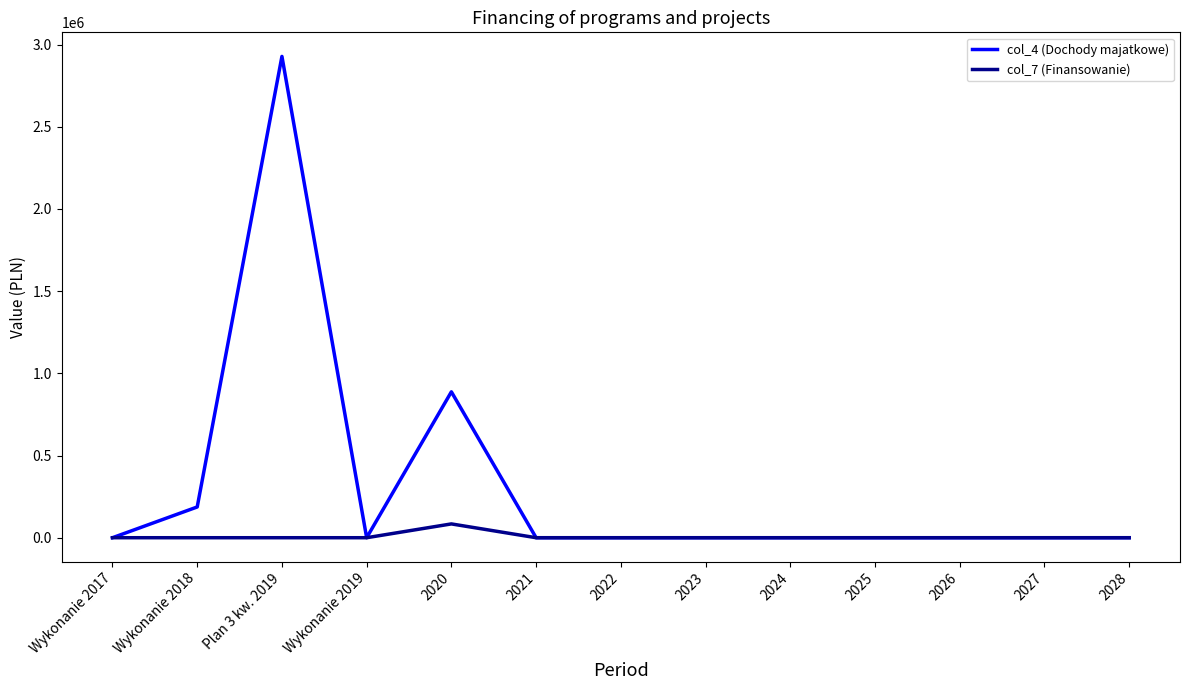

At which category does the chart reach its peak across all series?

Plan 3 kw. 2019